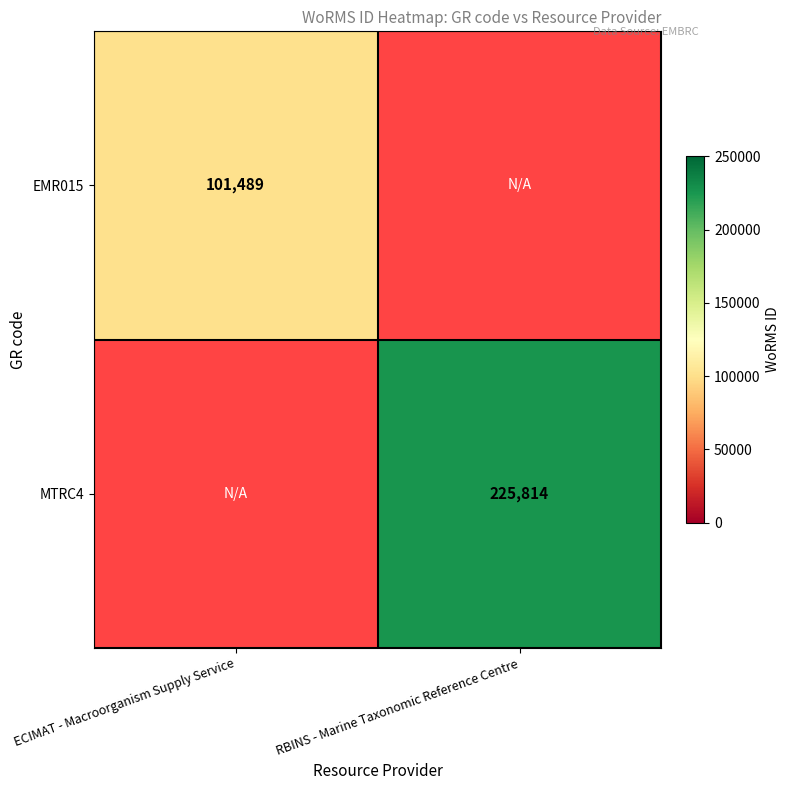

Is it true that EMR015 equals 23858 at ECIMAT - Macroorganism Supply Service?

False